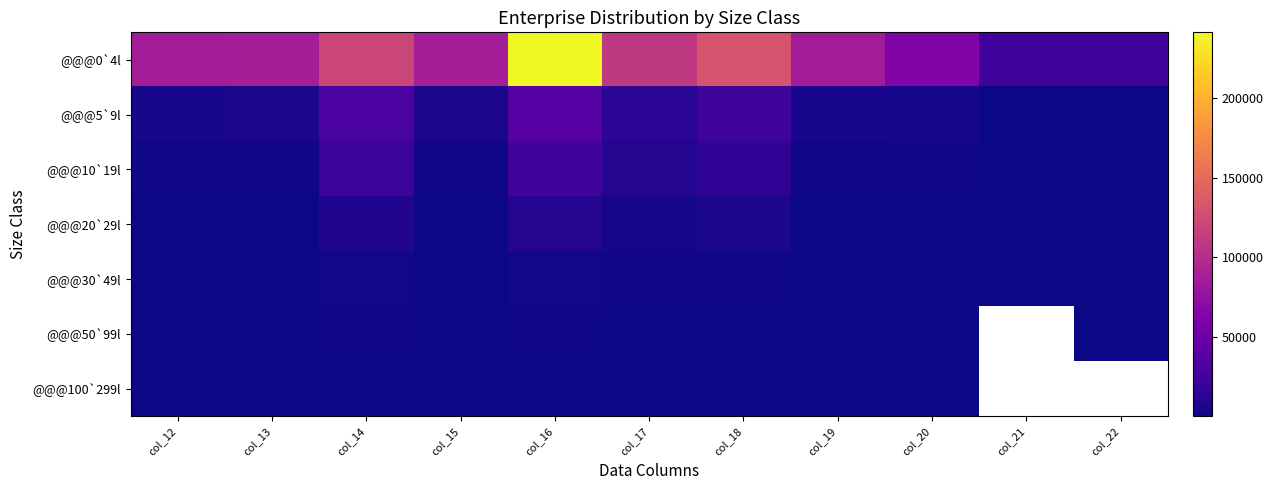

True or false: @@@0`4l has a value of 86304.0 at col_12.

True